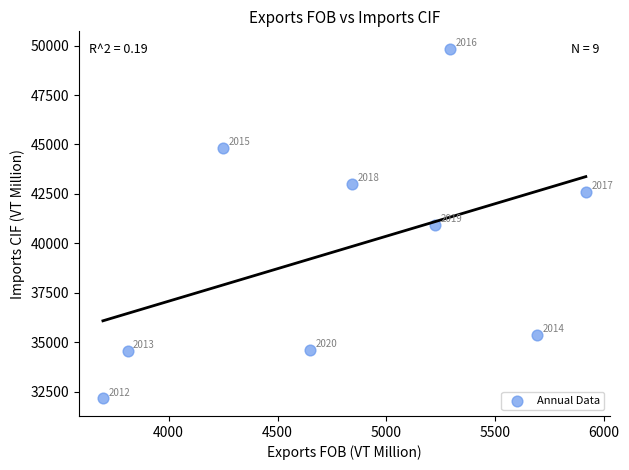

What Y value in the scatter plot is closest to 40997?

40950.4